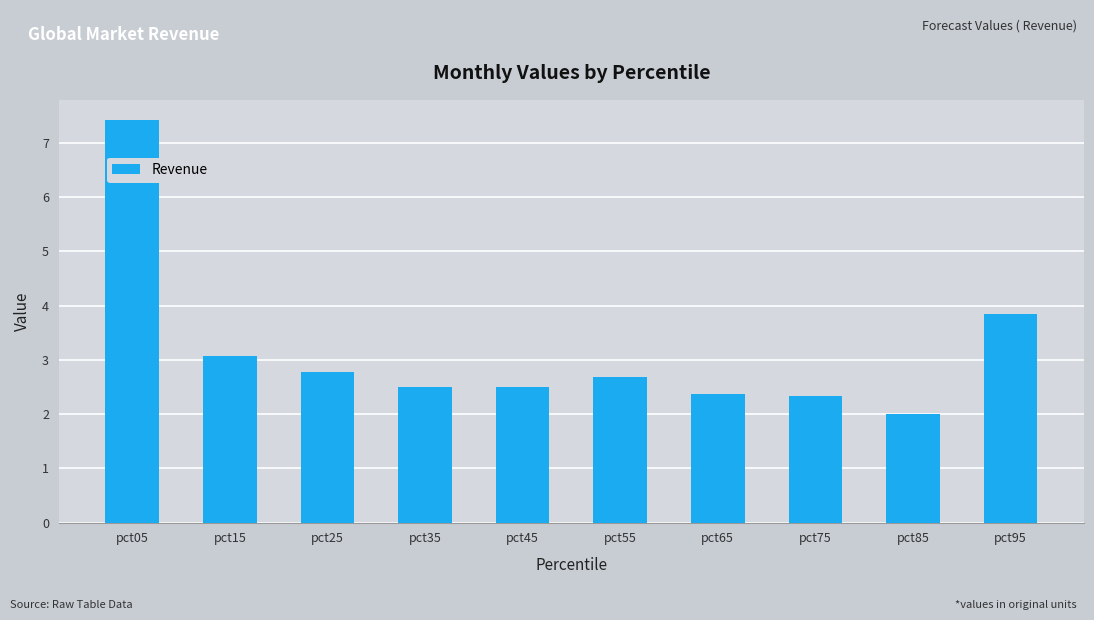

What is the ratio of the value at pct25 to the value at pct55?

1.0